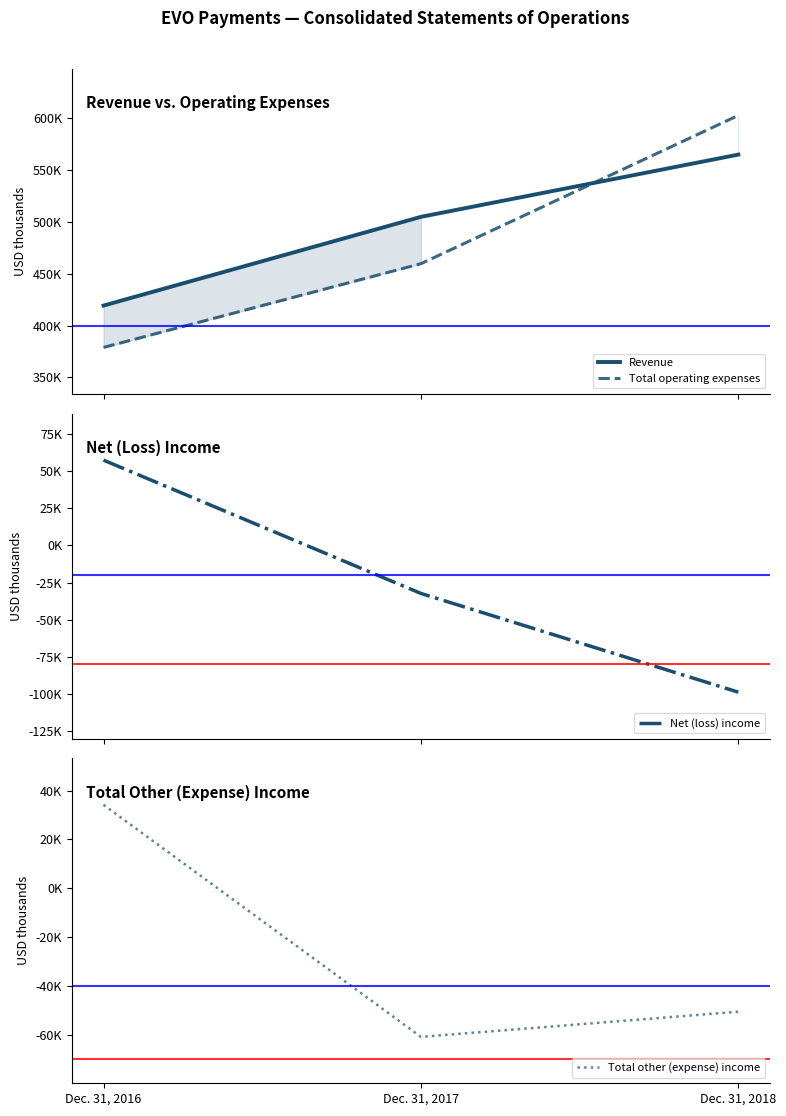

What is the value of the Total operating expenses point at the 3rd from the left?

602539